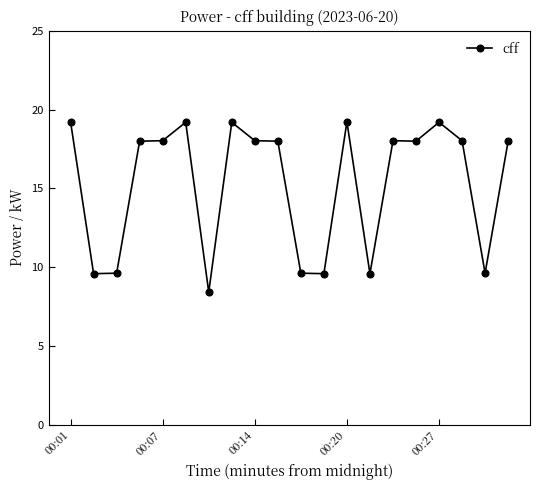

What is the value of the 15th point from the left?

18.0